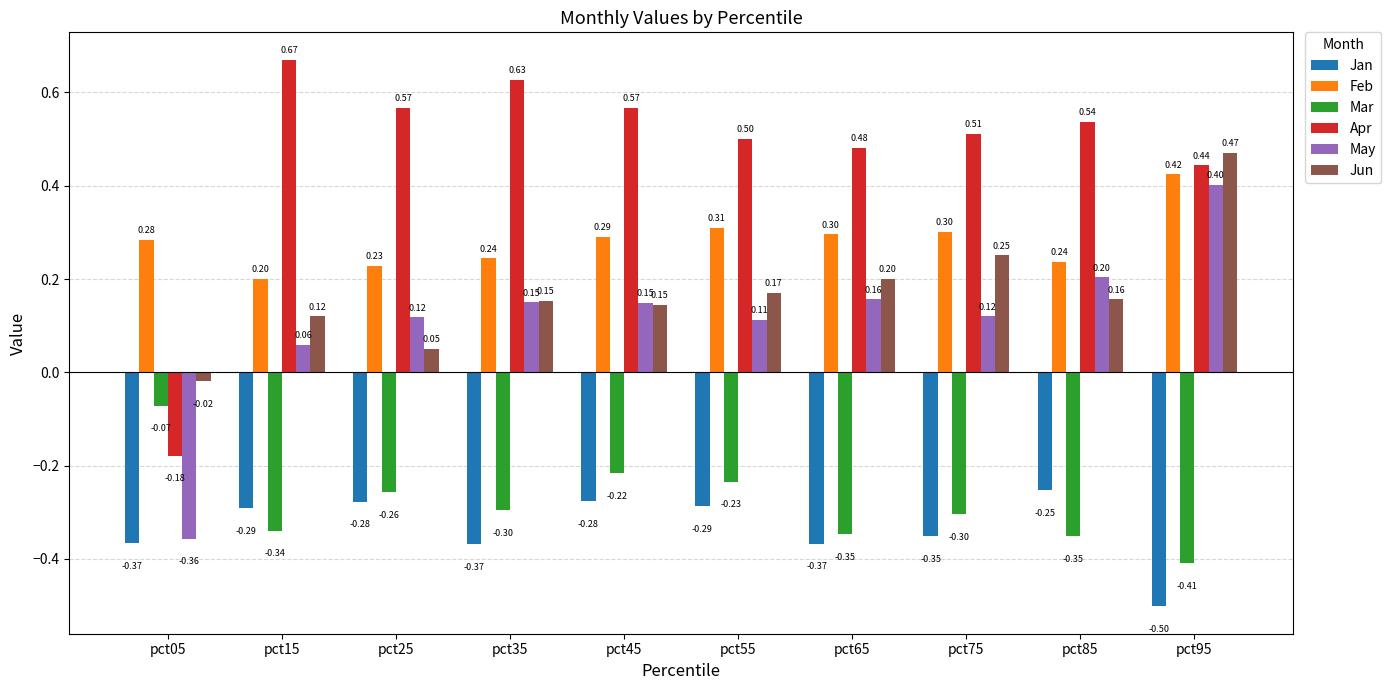

What is the sum of the Mar values at pct55 and pct95?

-0.6